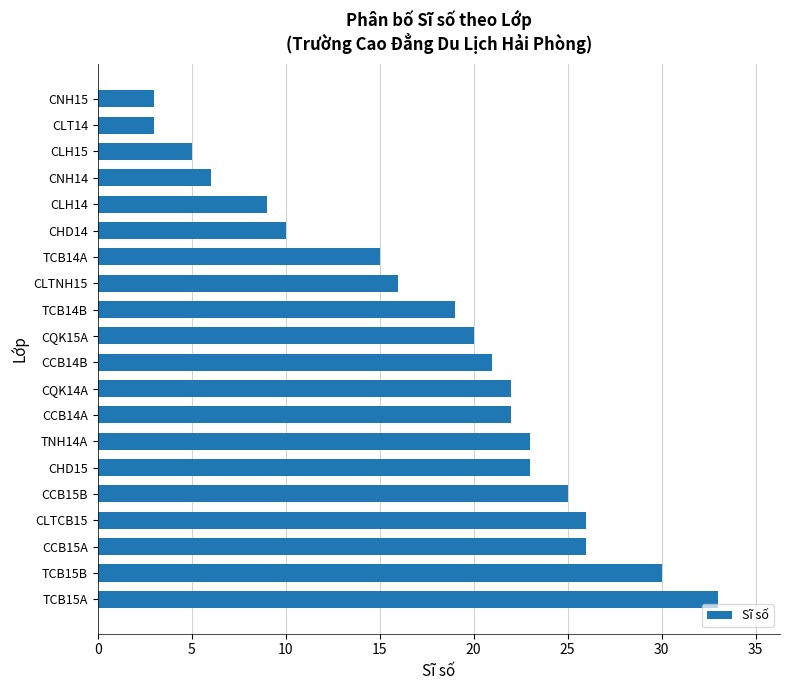

At which category does the chart reach its peak across all series?

TCB15A